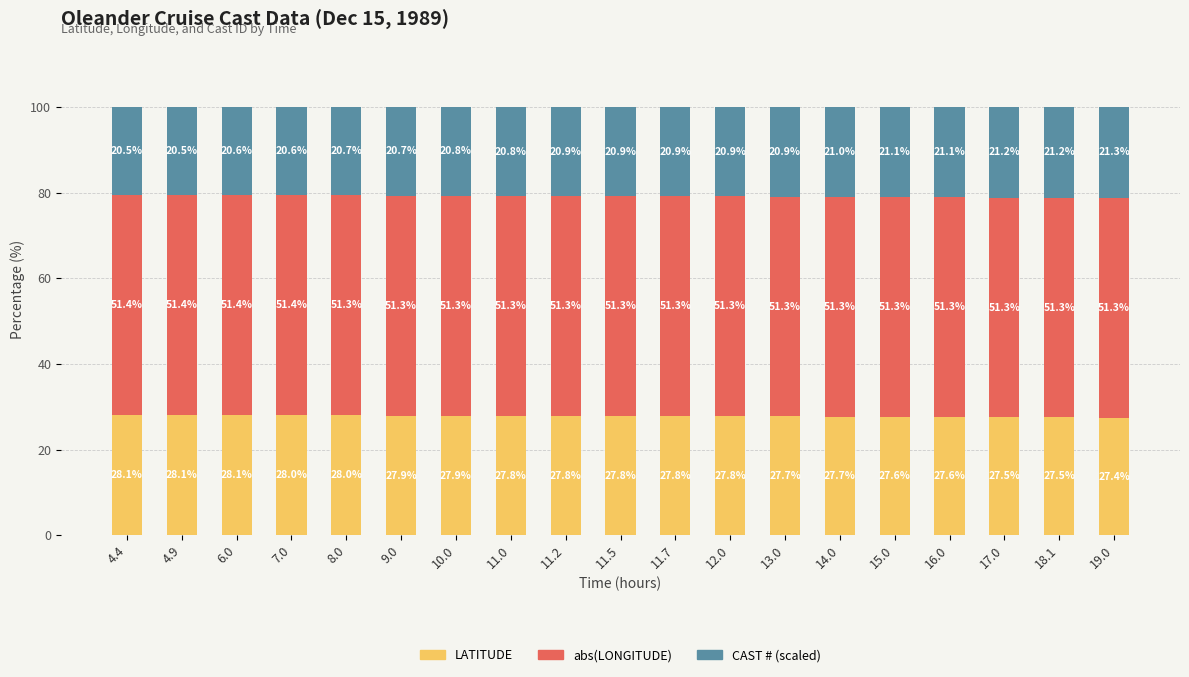

What is the difference between the LATITUDE values at 11.7 and 19.0?

0.4